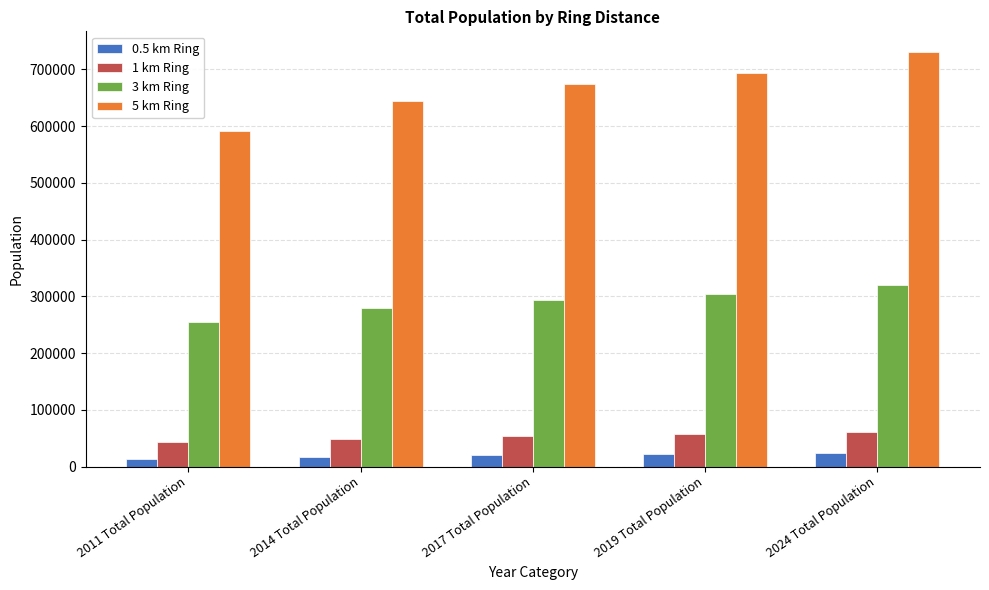

How many distinct data groups are displayed?

4